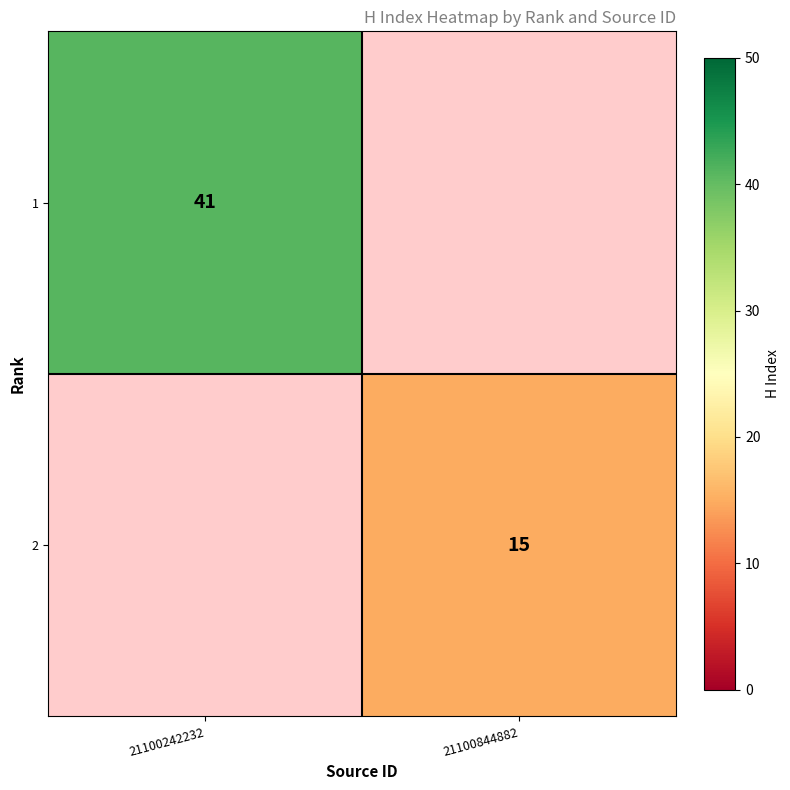

How many series are shown in this chart?

2